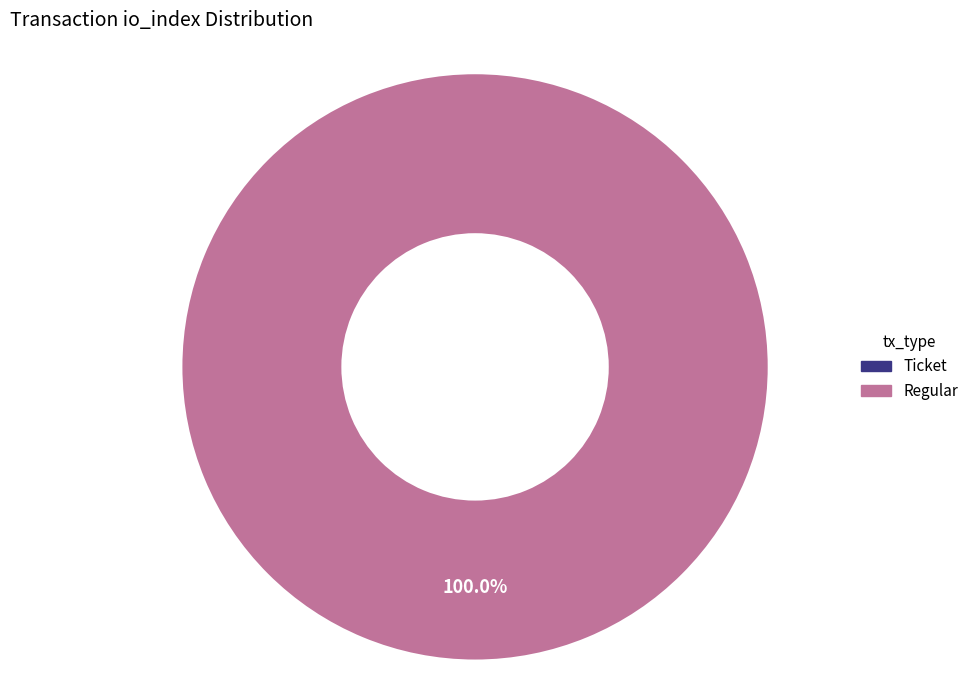

Count the number of slices in the pie.

2